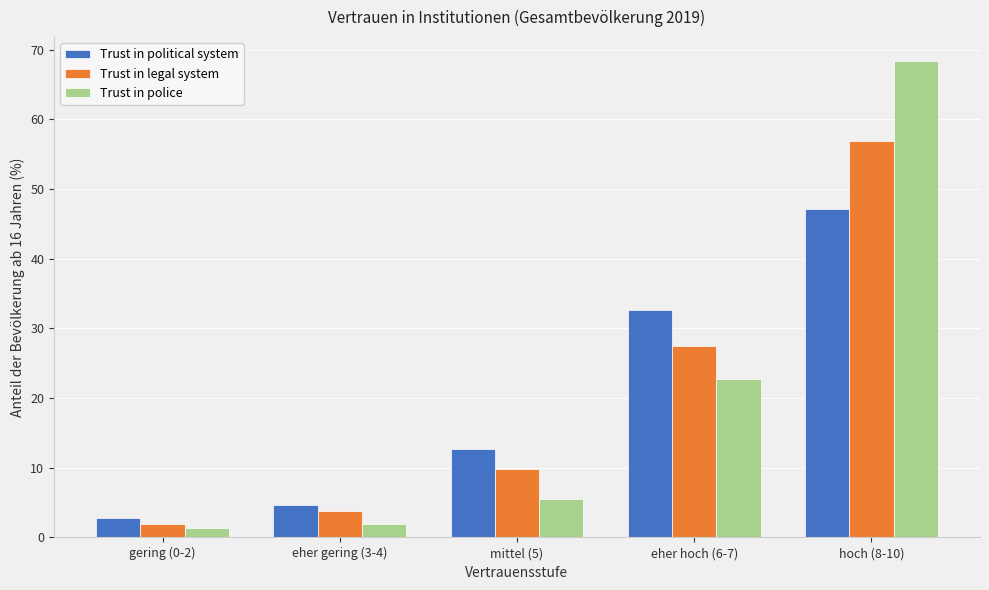

Reading left to right, what are all the values shown in this chart?

Trust in political system: 2.8	4.7	12.7	32.6	47.1
Trust in legal system: 2.0	3.8	9.9	27.5	56.8
Trust in police: 1.4	1.9	5.5	22.8	68.4